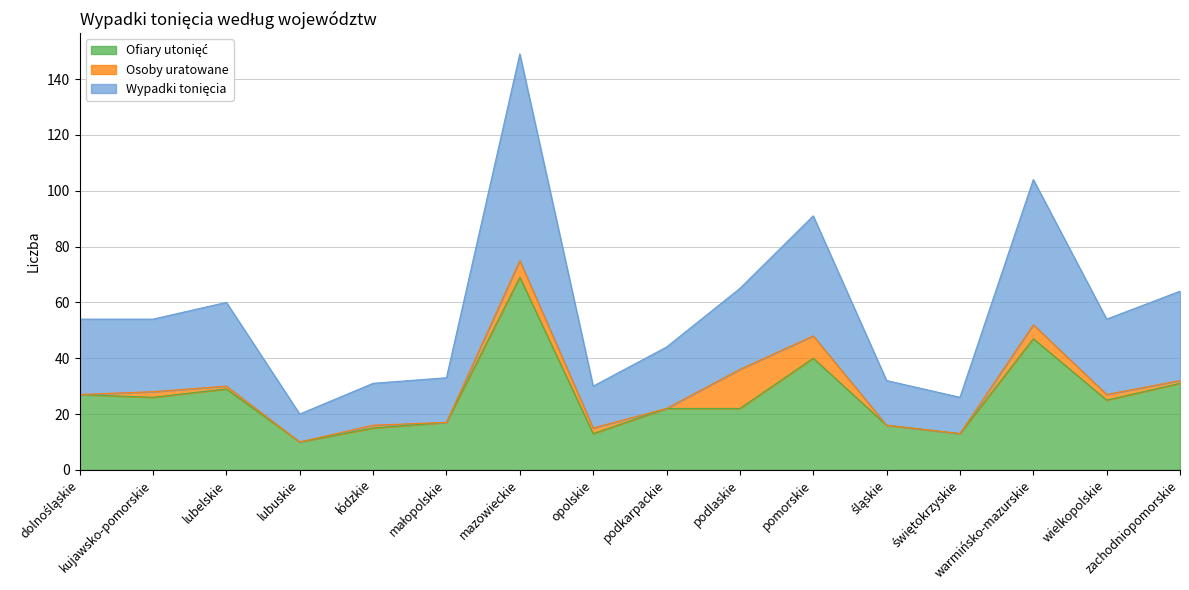

What is the label of the 4th point from the left?

lubuskie